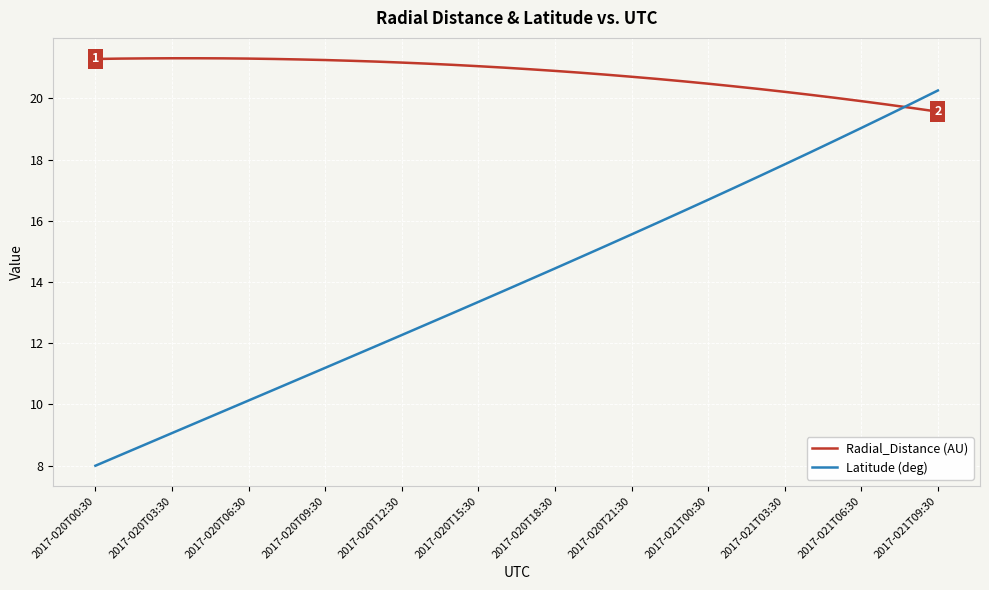

True or false: Radial_Distance (AU) and Latitude (deg) intersect in this chart.

True